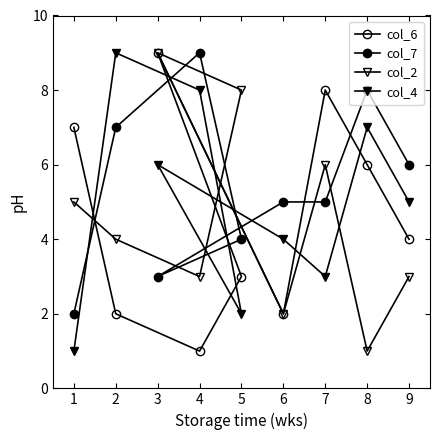

How many lines are shown in the chart?

4